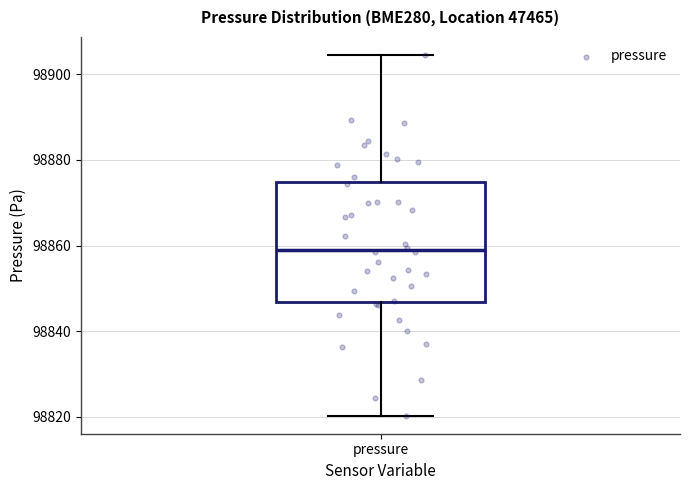

Where does the upper whisker of the box for pressure end on the y-axis? The values are not printed on the chart, so give them approximately, as read against the axis.

98904